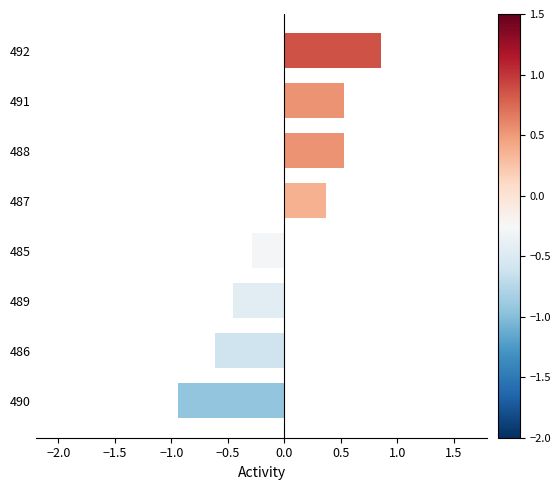

True or false: the data shows -0.3 at 485.

True